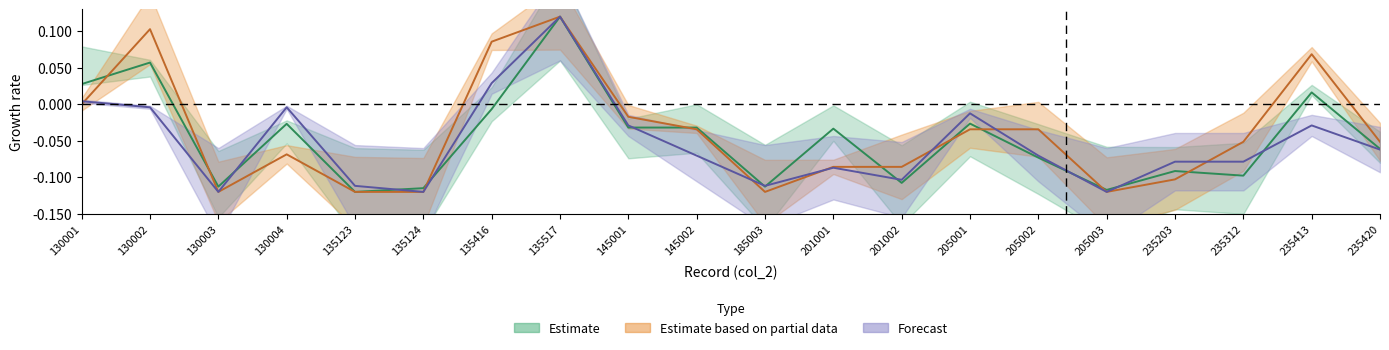

What is the total value across all series at 130003?

-0.4